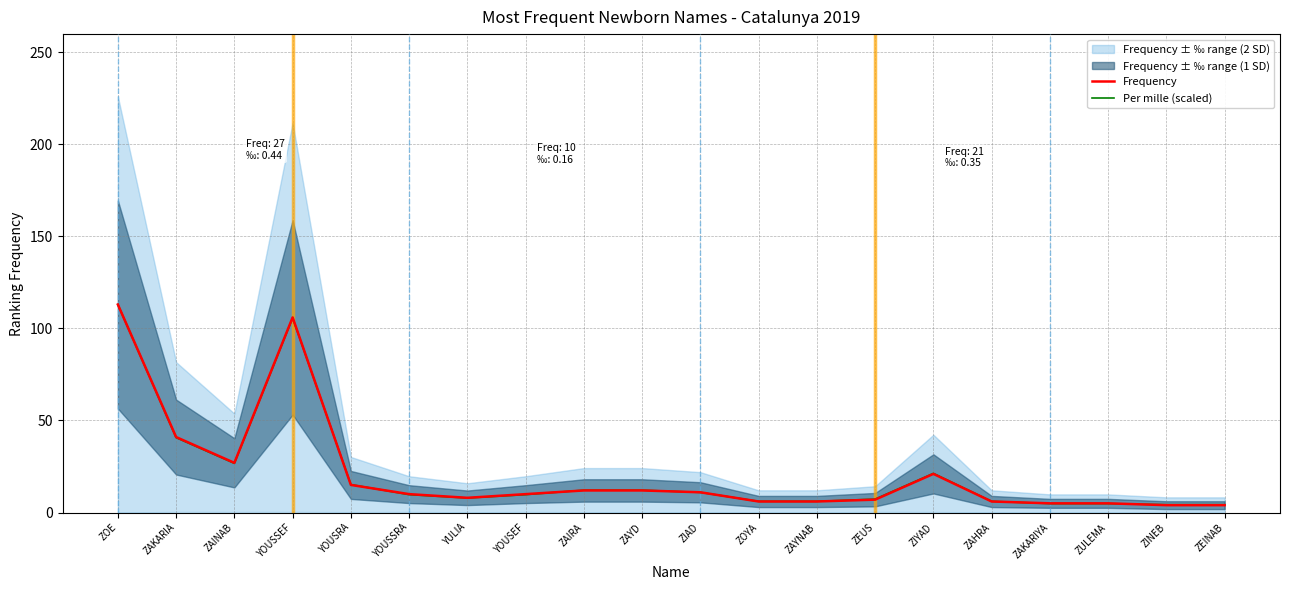

Reading left to right, extract all data points from this chart.

Frequency: ZOE=113.0	ZAKARIA=41.0	ZAINAB=27.0	YOUSSEF=106.0	YOUSRA=15.0	YOUSSRA=10.0	YULIA=8.0	YOUSEF=10.0	ZAIRA=12.0	ZAYD=12.0	ZIAD=11.0	ZOYA=6.0	ZAYNAB=6.0	ZEUS=7.0	ZIYAD=21.0	ZAHRA=6.0	ZAKARIYA=5.0	ZULEMA=5.0	ZINEB=4.0	ZEINAB=4.0
Per mille (scaled): ZOE=113.0	ZAKARIA=40.7	ZAINAB=26.7	YOUSSEF=105.7	YOUSRA=15.2	YOUSSRA=9.7	YULIA=7.9	YOUSEF=9.7	ZAIRA=12.2	ZAYD=12.2	ZIAD=10.9	ZOYA=6.1	ZAYNAB=6.1	ZEUS=7.3	ZIYAD=21.3	ZAHRA=6.1	ZAKARIYA=4.9	ZULEMA=4.9	ZINEB=4.3	ZEINAB=4.3